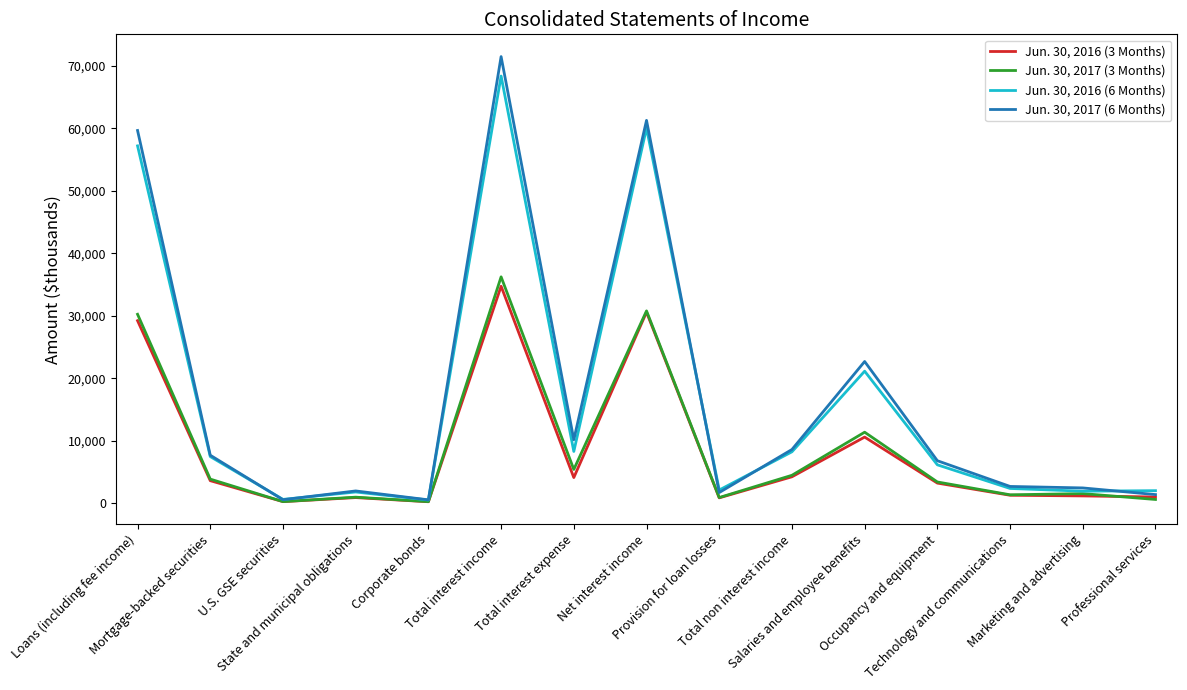

Between Loans (including fee income) and Provision for loan losses, which series saw the biggest shift?

Jun. 30, 2017 (6 Months)